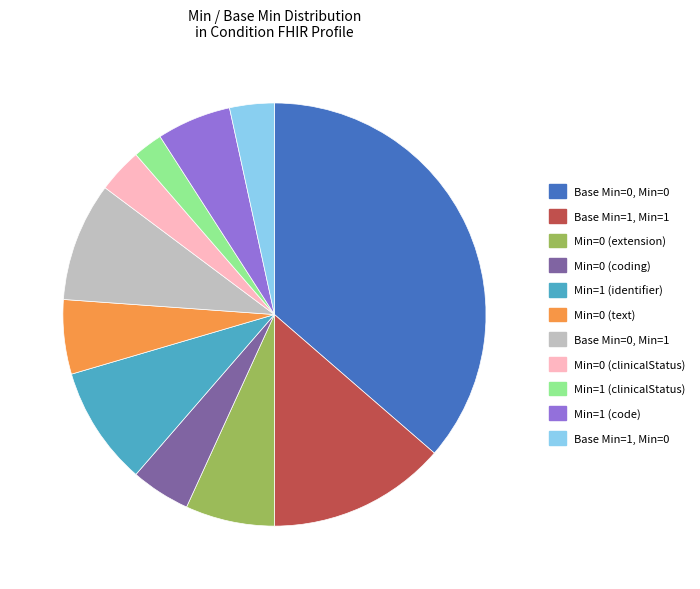

What is the ratio of the value at Base Min=1, Min=1 to the value at Min=1 (identifier)?

1.5